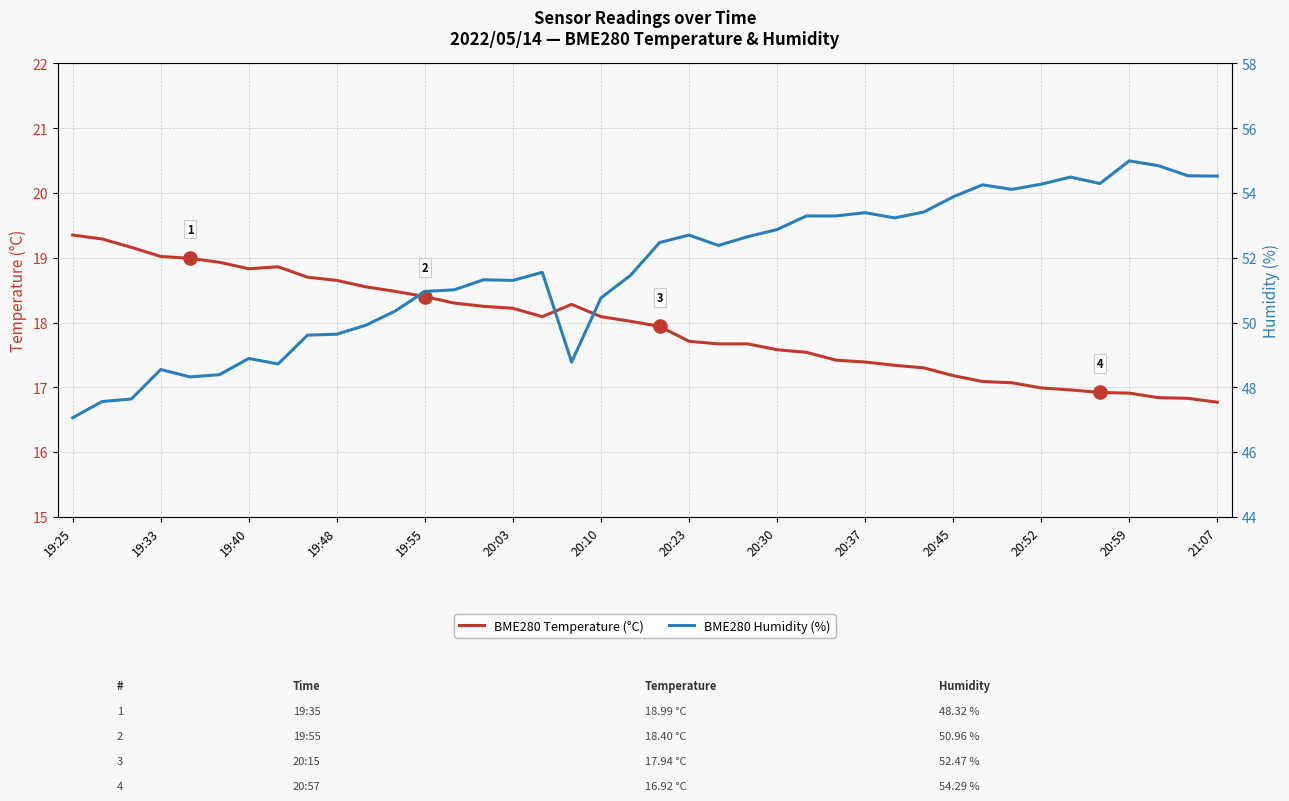

What are all the series names shown in the legend?

BME280 Temperature (°C), BME280 Humidity (%)